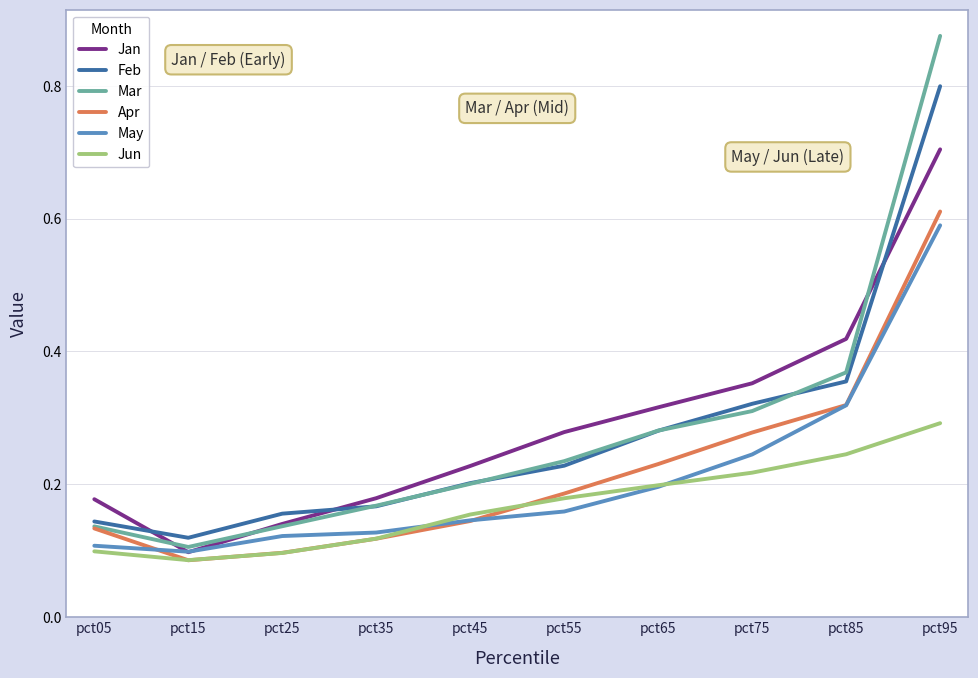

How many lines are shown in the chart?

6